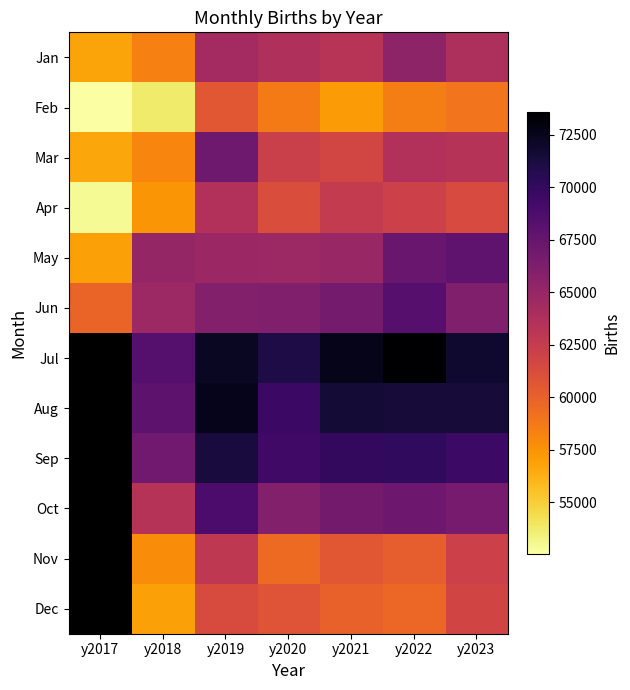

How many distinct data groups are displayed?

12